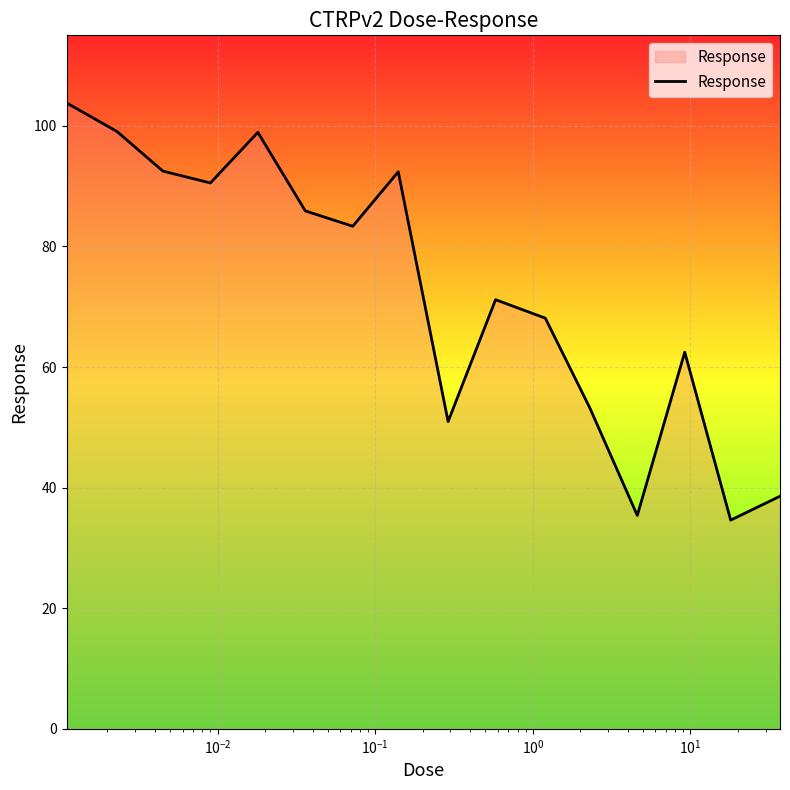

What is the minimum value shown in the chart?

34.6